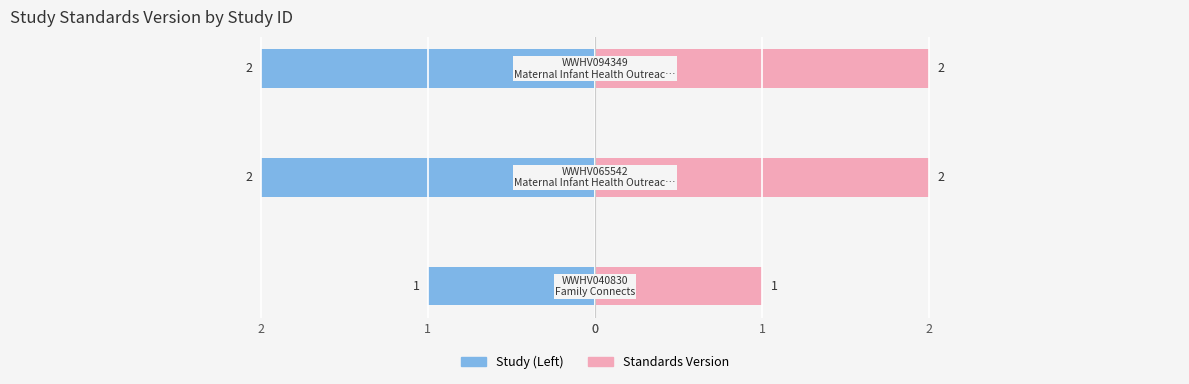

Reading left to right, list all the values displayed in this chart.

Standards Version (Left): -1	-2	-2
Standards Version: 1	2	2